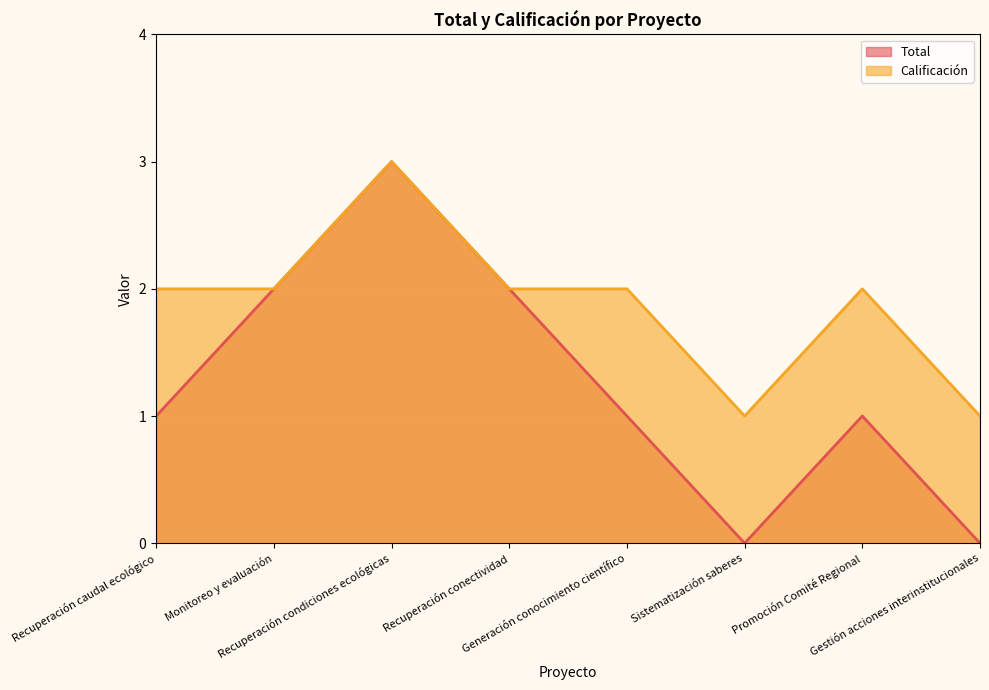

Read the Calificación value at Monitoreo y evaluación.

2